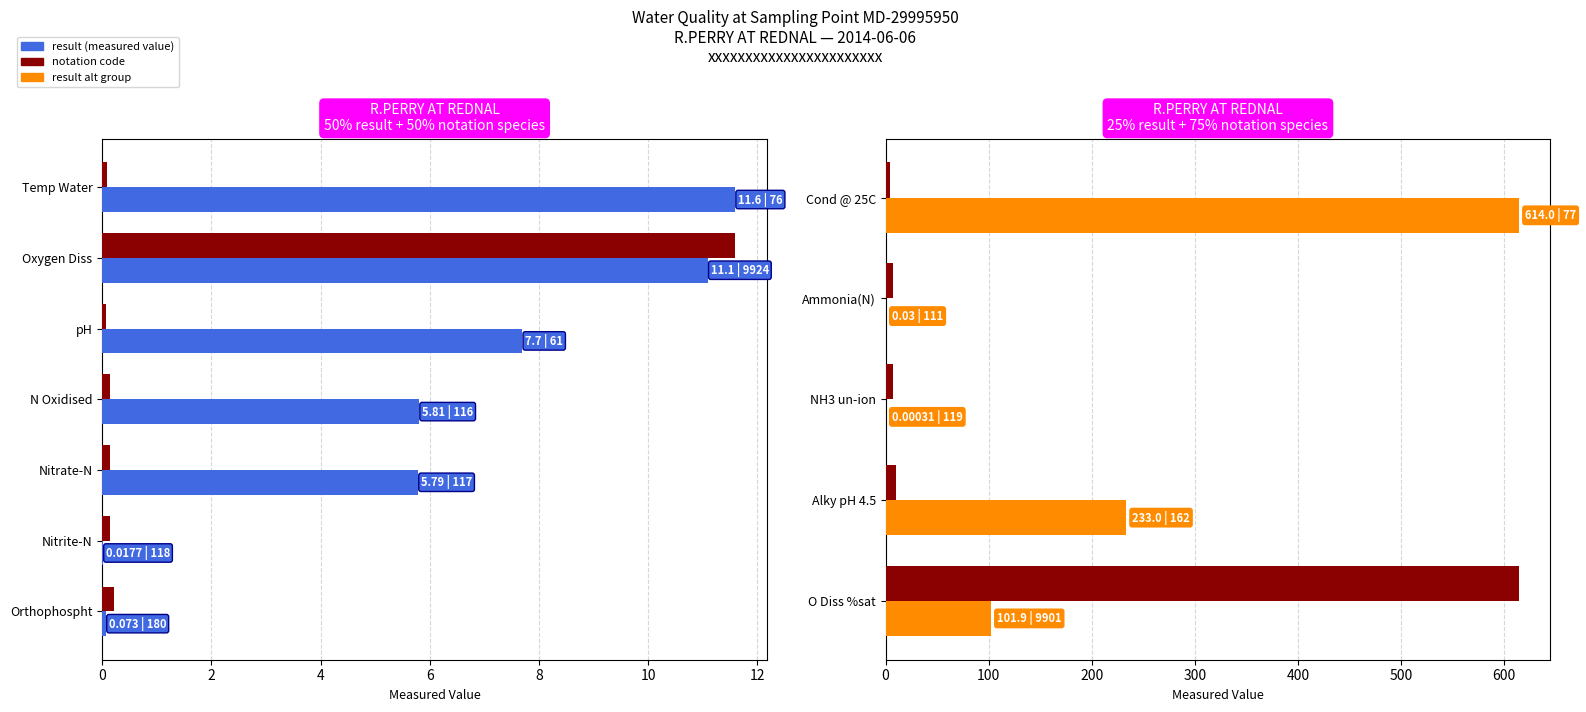

What is the difference between the second highest and minimum values in the notation (scaled) series?

5.3